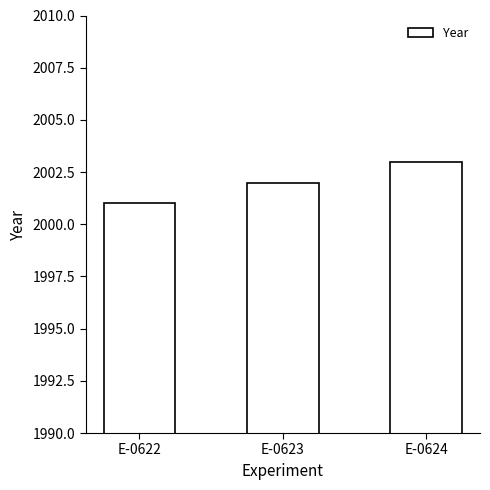

What value does the data have at E-0622?

2001